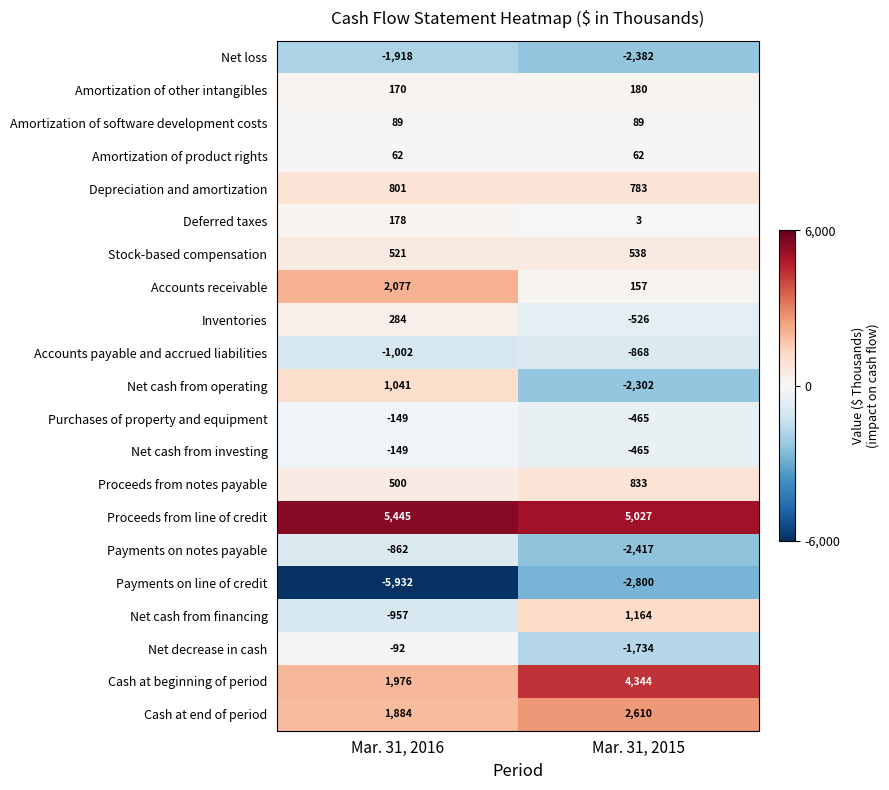

True or false: Accounts receivable has a value of 157 at Mar. 31, 2015.

True